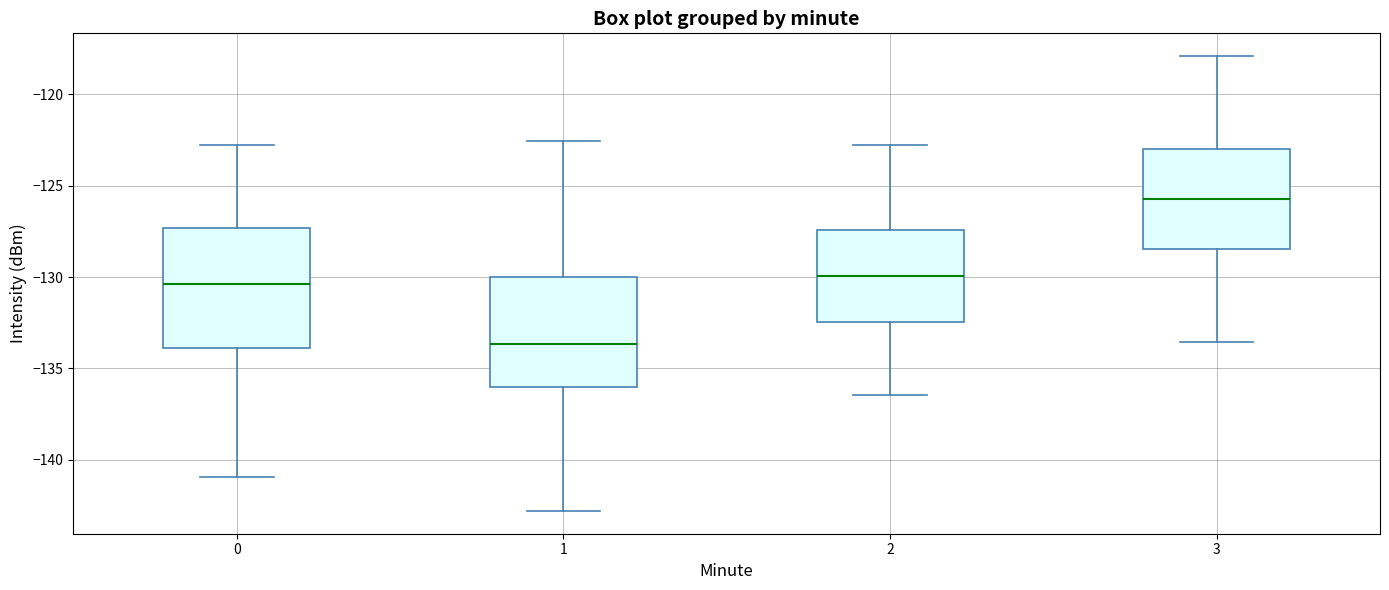

Which box's median line is the highest?

3